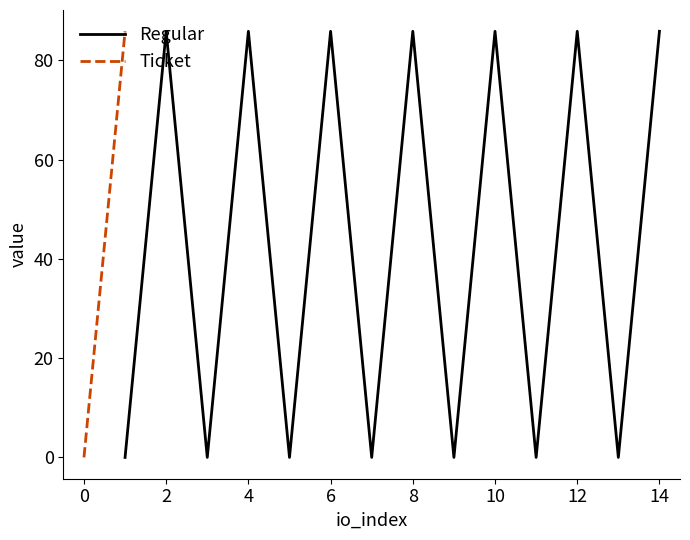

True or false: the data has more than 2 interior local peaks.

True